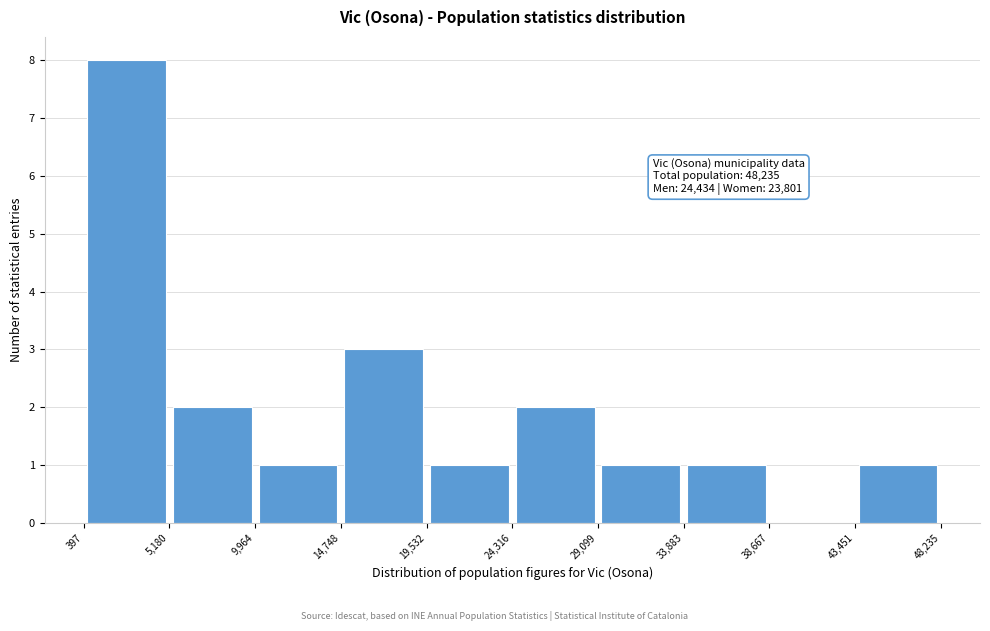

Over which range of the x-axis is the bar tallest?

397 to 5,180